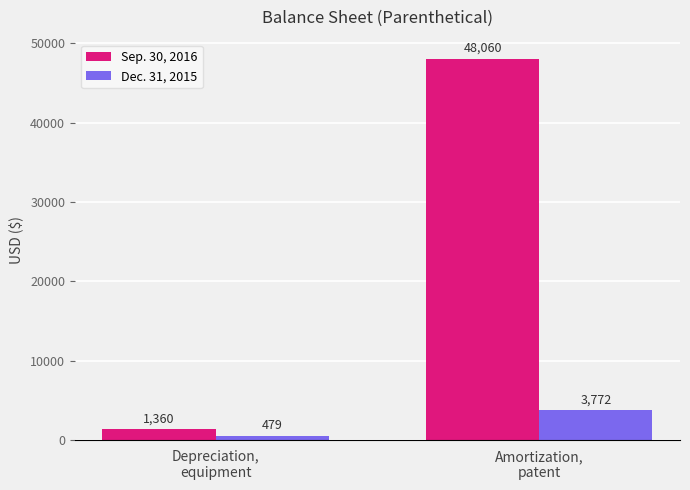

How many bars are there in total?

4